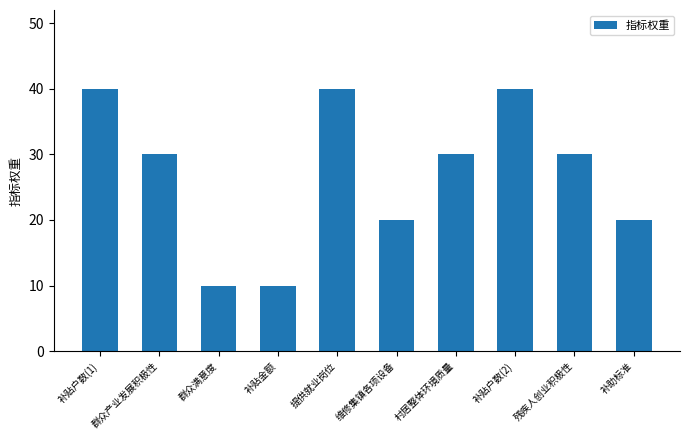

What is the change in value from 残疾人创业积极性 to 补助标准?

-10